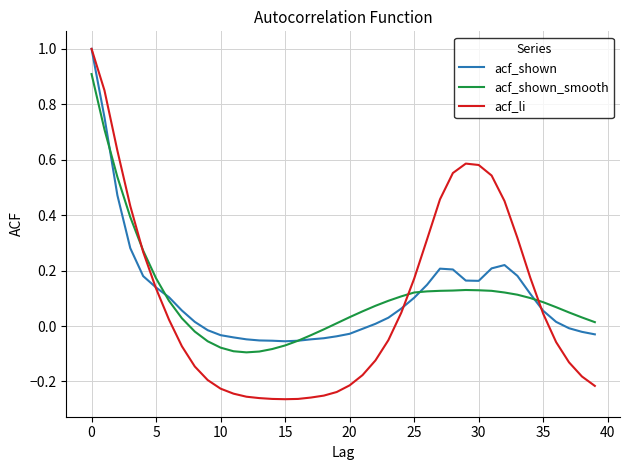

What is the greatest value displayed?

1.0